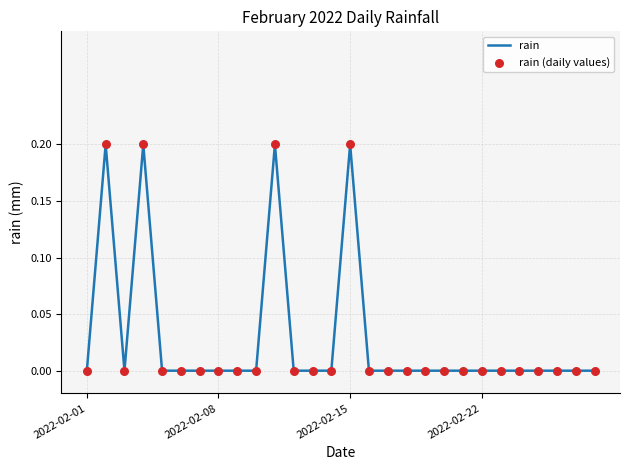

How many lines are shown in the chart?

1